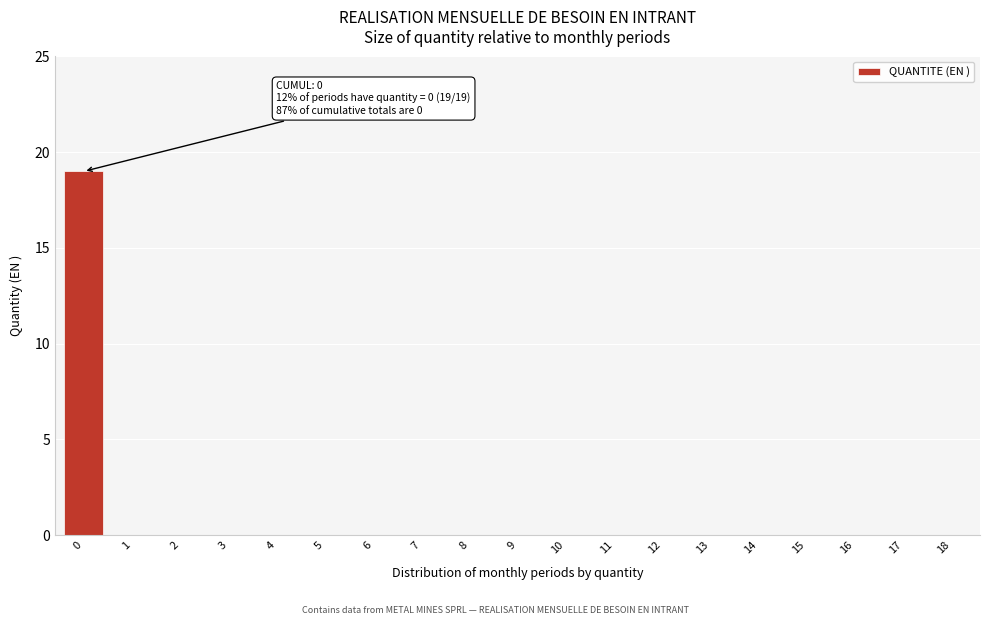

Reading right to left, what are all the values shown in this chart?

18=0	17=0	16=0	15=0	14=0	13=0	12=0	11=0	10=0	9=0	8=0	7=0	6=0	5=0	4=0	3=0	2=0	1=0	0=19